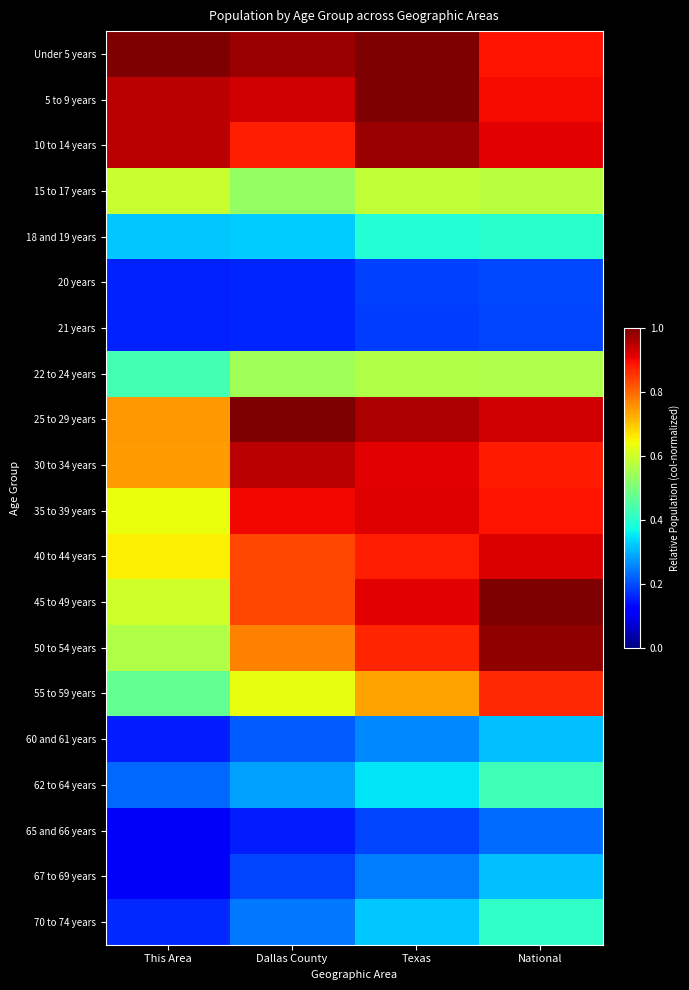

Rank the series by their maximum value, from lowest to highest.

21 years, 20 years, 65 and 66 years, 60 and 61 years, 67 to 69 years, 18 and 19 years, 70 to 74 years, 62 to 64 years, 22 to 24 years, 15 to 17 years, 55 to 59 years, 35 to 39 years, 40 to 44 years, 30 to 34 years, 10 to 14 years, 50 to 54 years, 5 to 9 years, Under 5 years, 25 to 29 years, 45 to 49 years